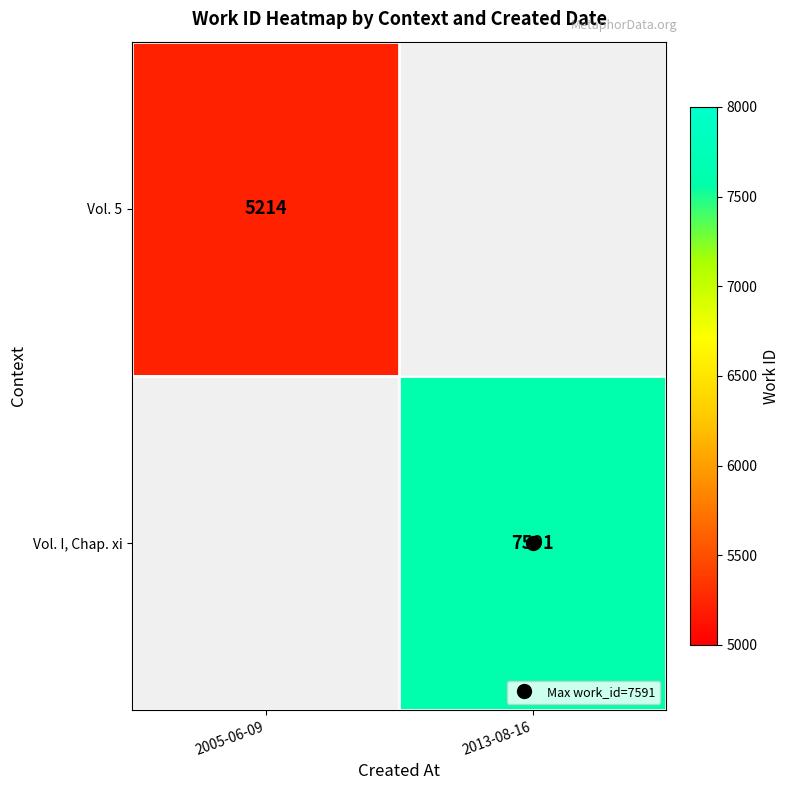

List the labels in order of Vol. I, Chap. xi value, smallest first.

2005-06-09, 2013-08-16